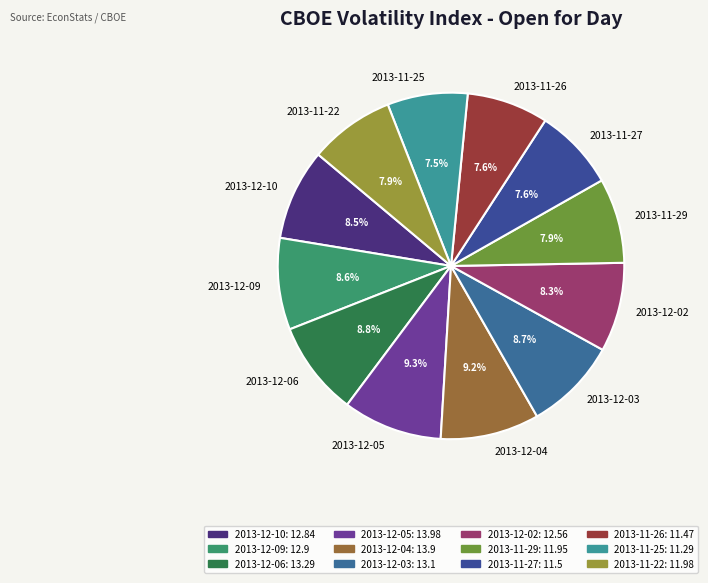

To the nearest percent, what portion does 2013-11-26 represent?

8%